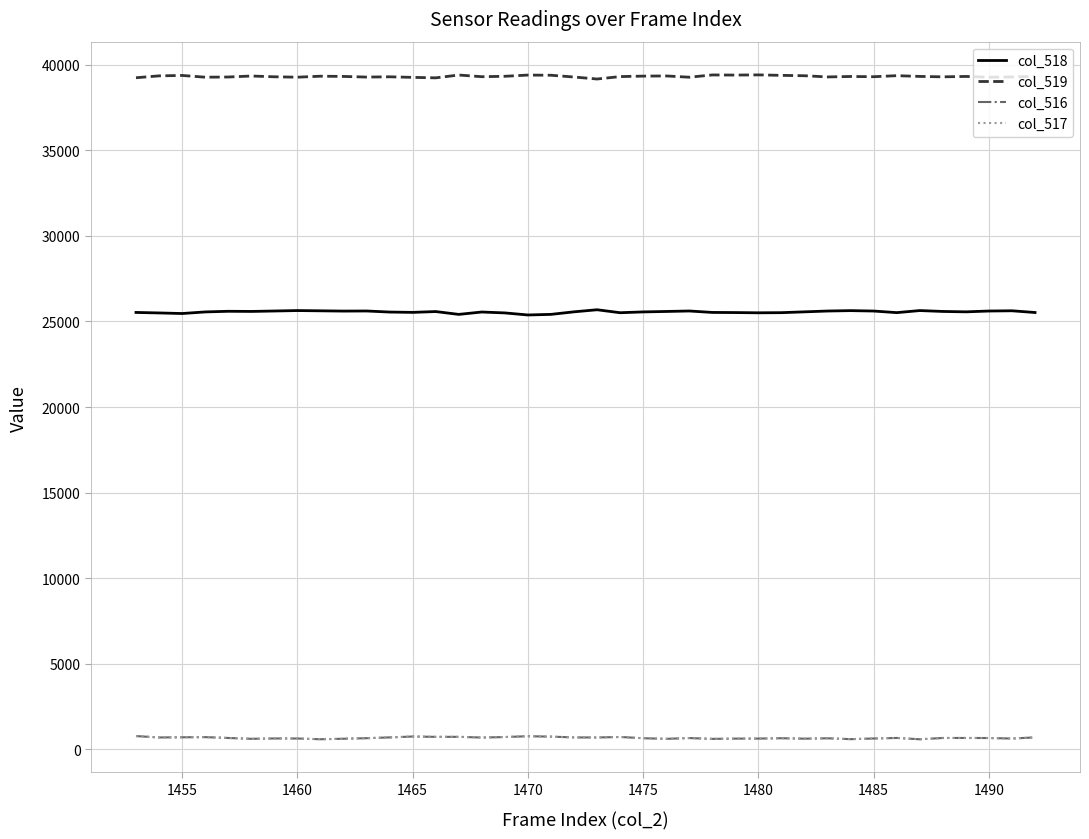

True or false: col_518 and col_516 cross at least once.

False